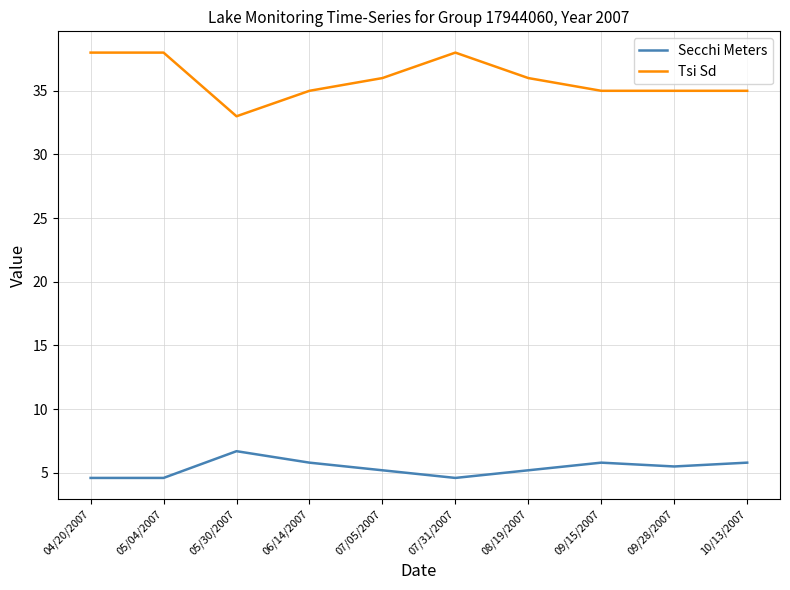

What position from the right is 09/28/2007?

2